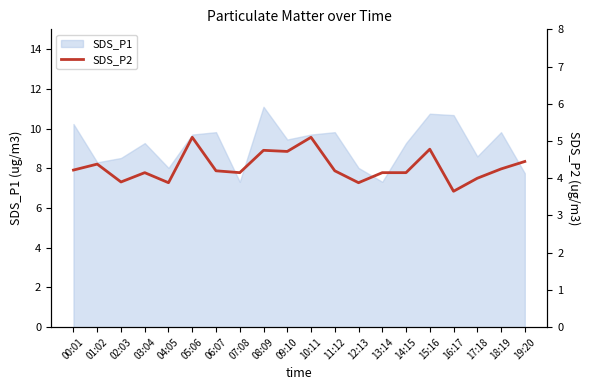

Does the chart display data point markers on the line(s)?

No